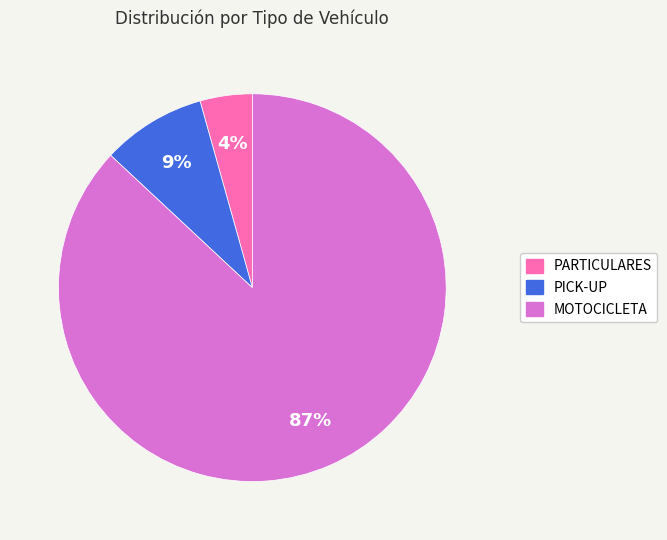

How many slices are in this pie chart?

3